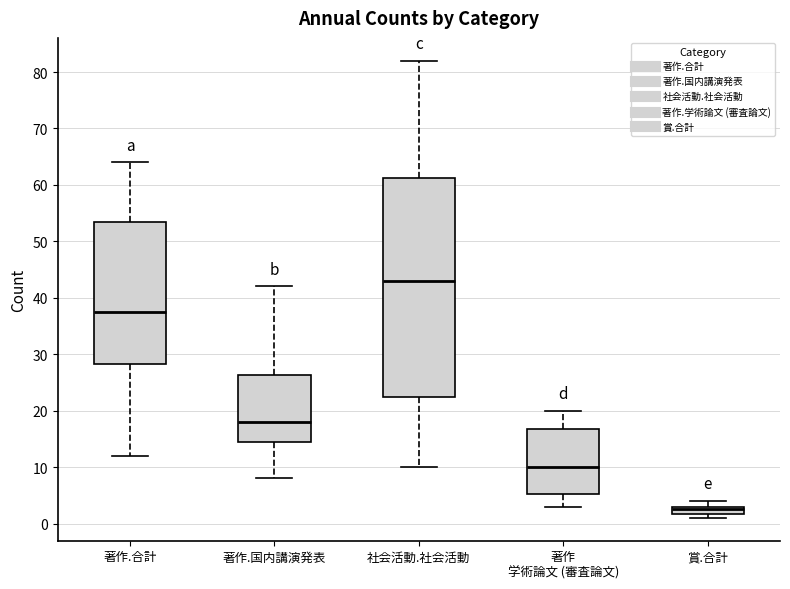

Where does the upper whisker of the box for 著作 学術論文 (審査論文) end on the y-axis? The values are not printed on the chart, so give them approximately, as read against the axis.

20